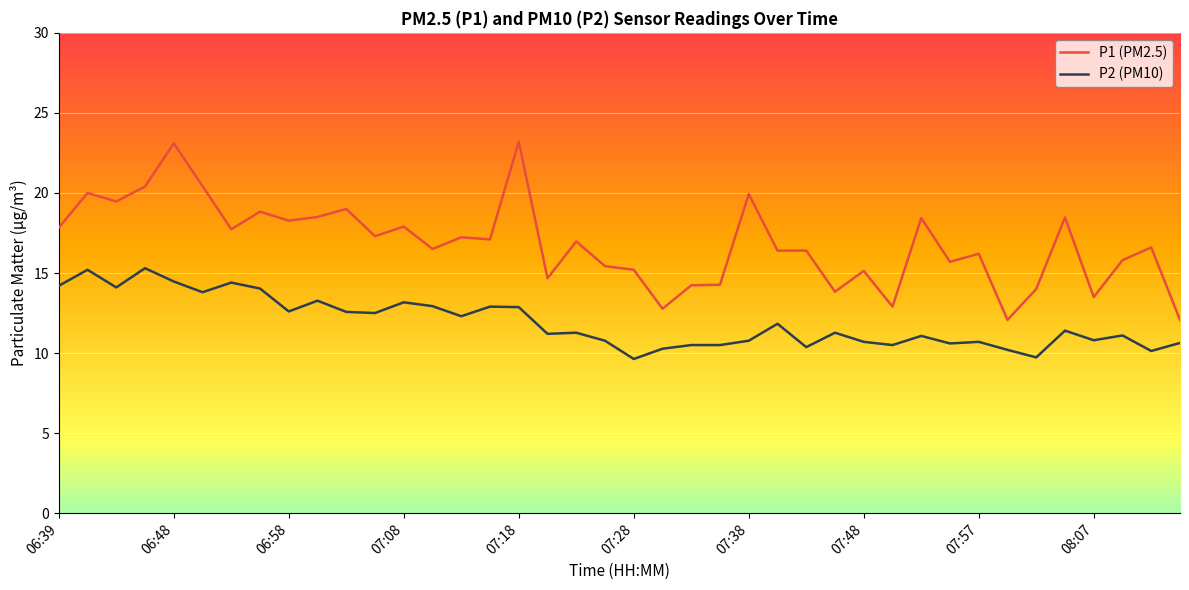

True or false: P1 (PM2.5) and P2 (PM10) cross at least once.

False